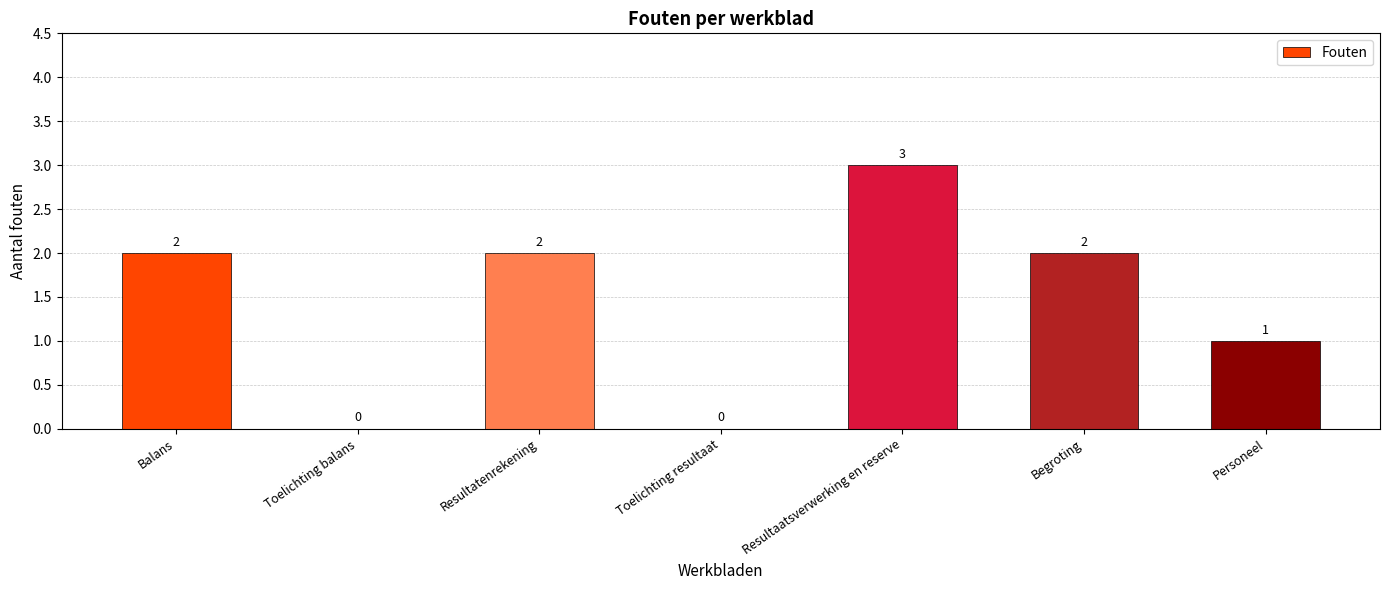

How many categories are shown in the chart?

7